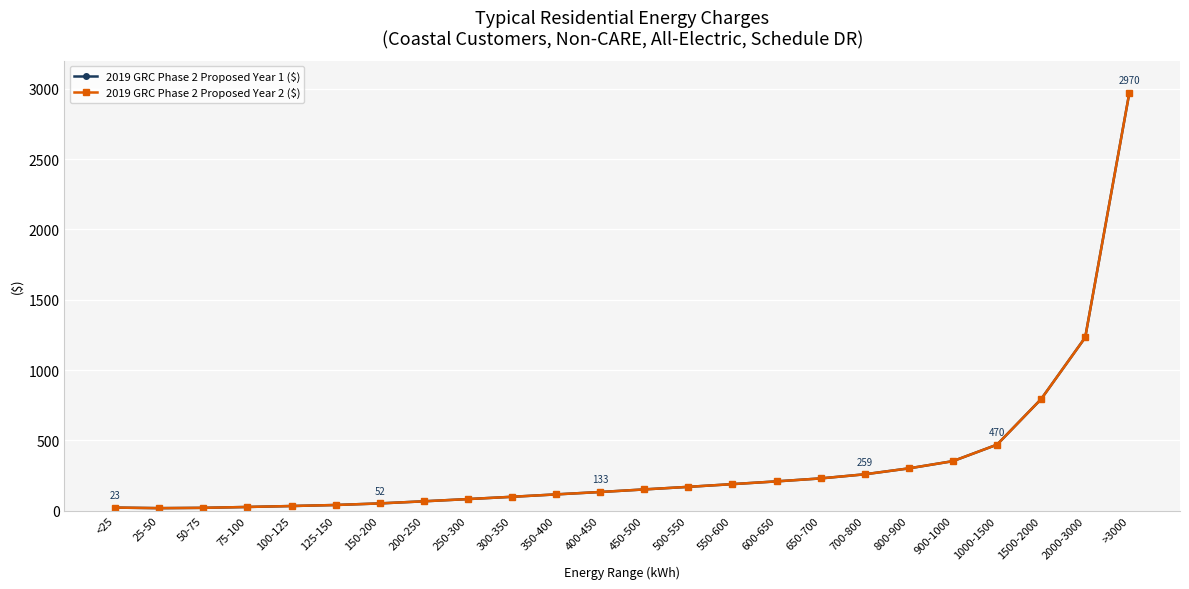

True or false: 2019 GRC Phase 2 Proposed Year 2 ($) has more than 1 points higher than both neighbors.

False